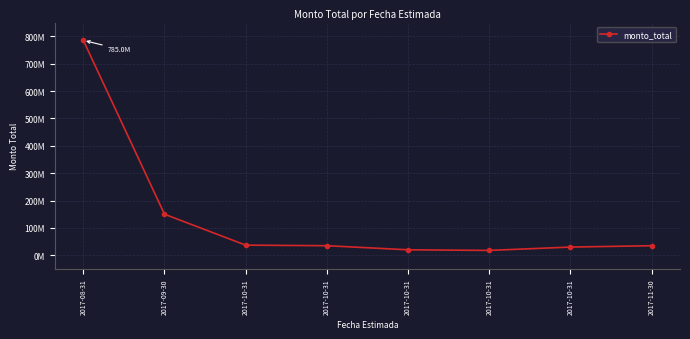

What is the label of the 6th point from the right?

2017-10-31